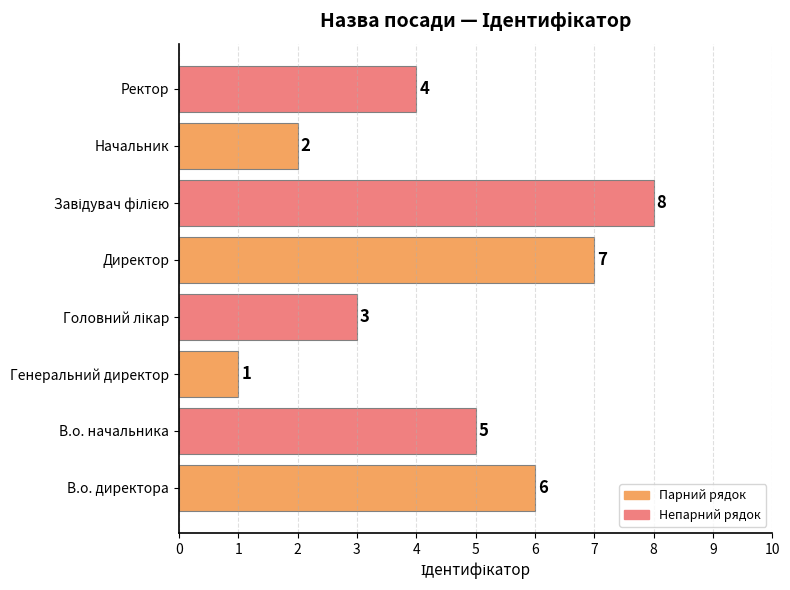

Reading bottom to top, what are all the values shown in this chart?

6	5	1	3	7	8	2	4